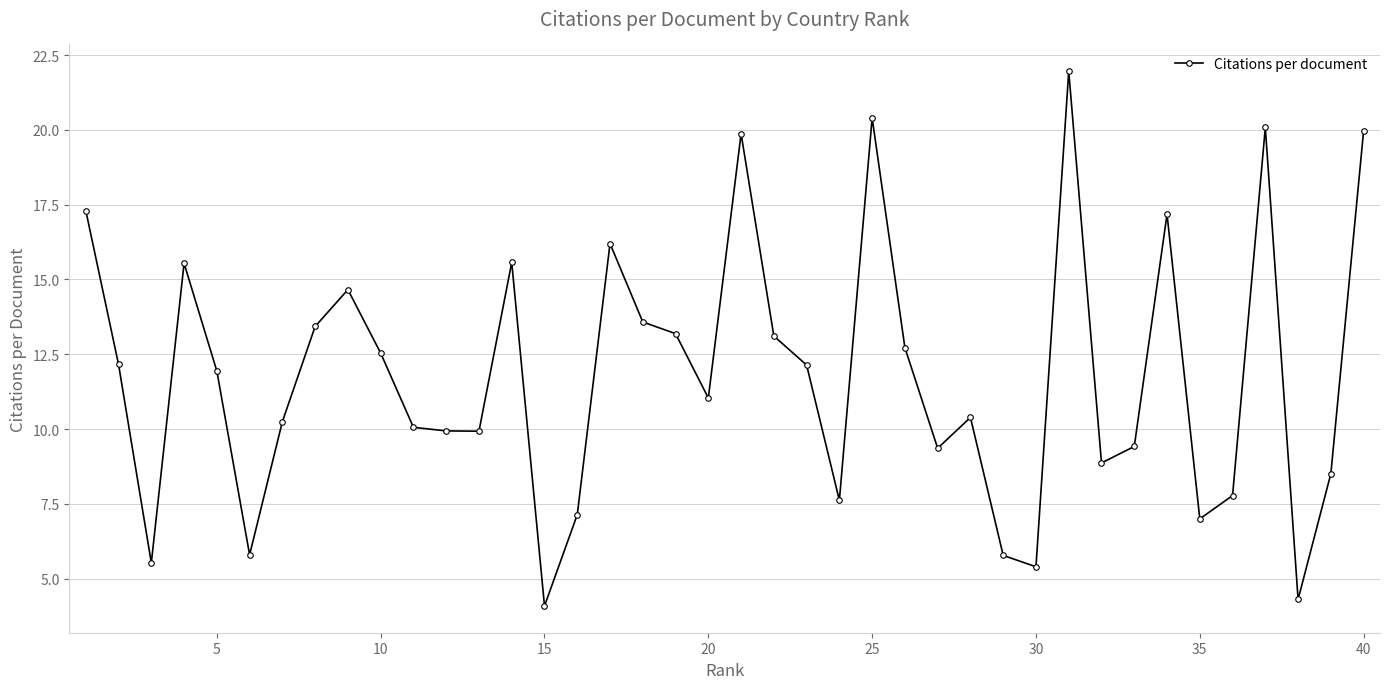

True or false: there are more than 0 points higher than both neighbors.

True